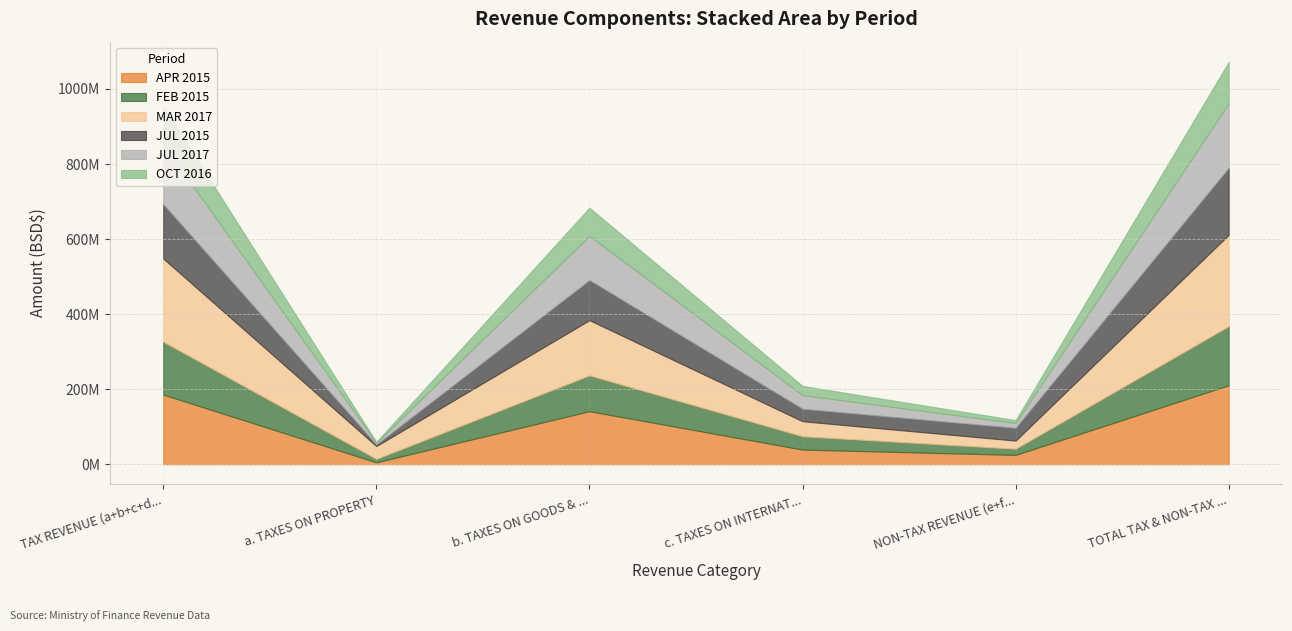

Where is the first local maximum for JUL 2015?

b. TAXES ON GOODS & SEERVICES